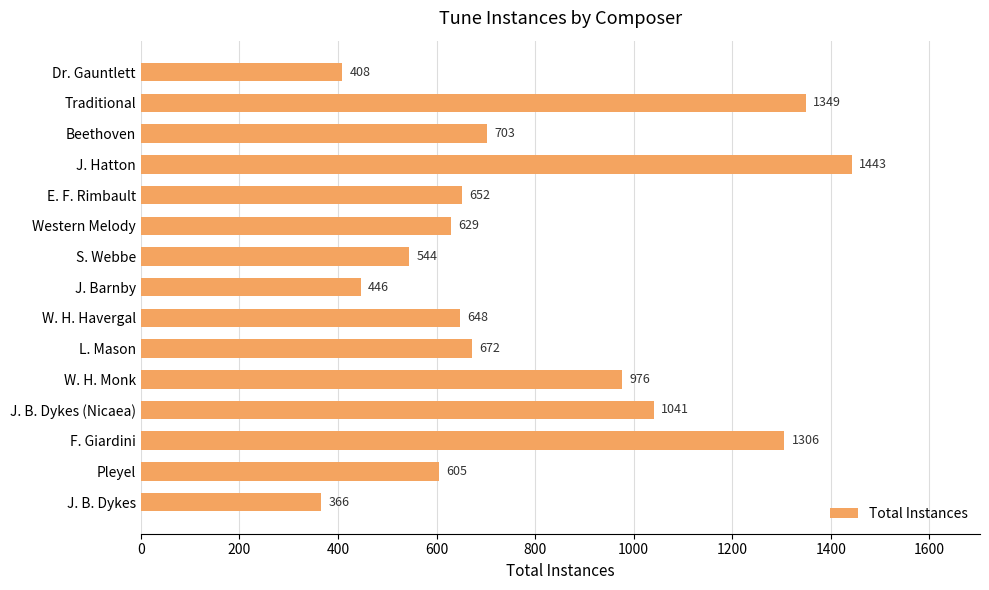

Between J. B. Dykes and J. B. Dykes (Nicaea), which is larger?

J. B. Dykes (Nicaea)